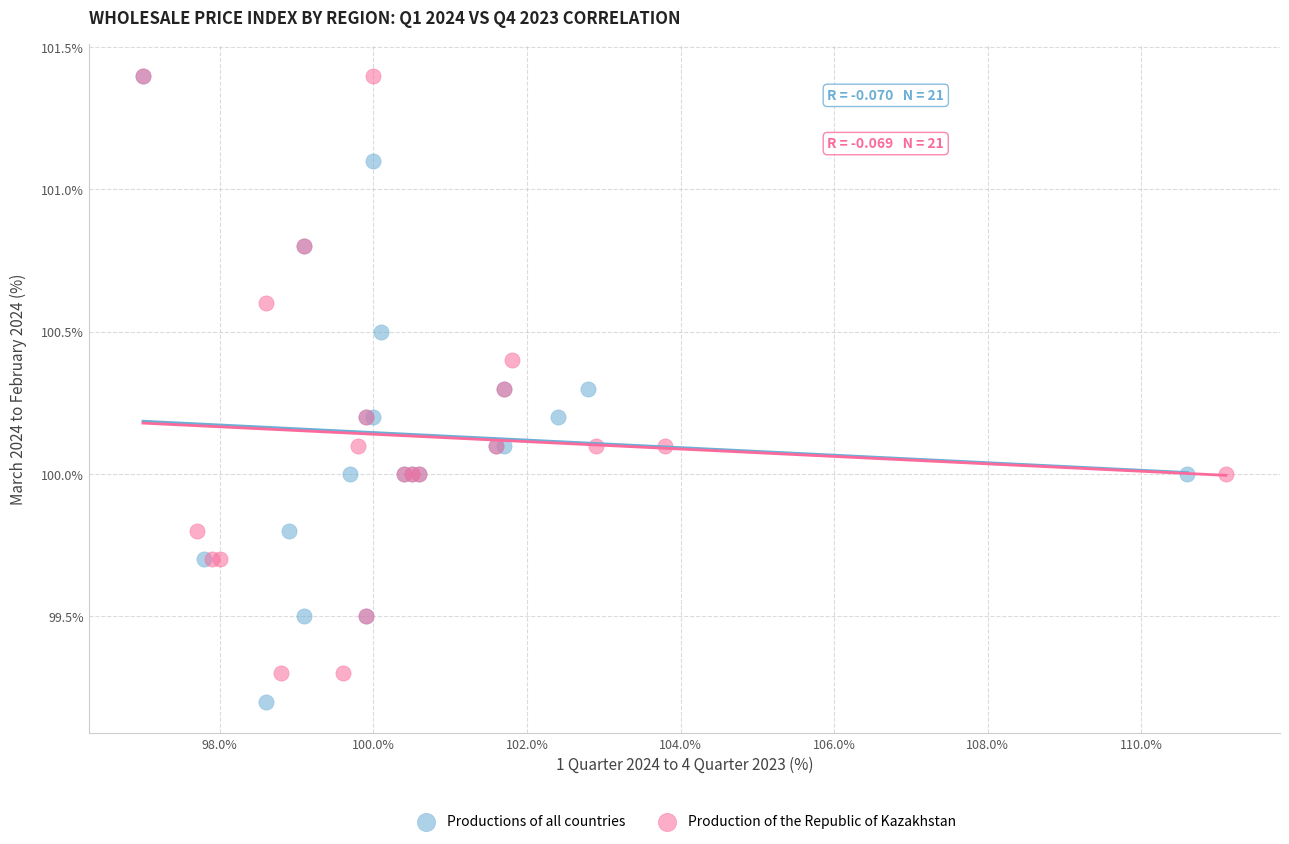

Which series reaches the minimum Y coordinate?

Productions of all countries